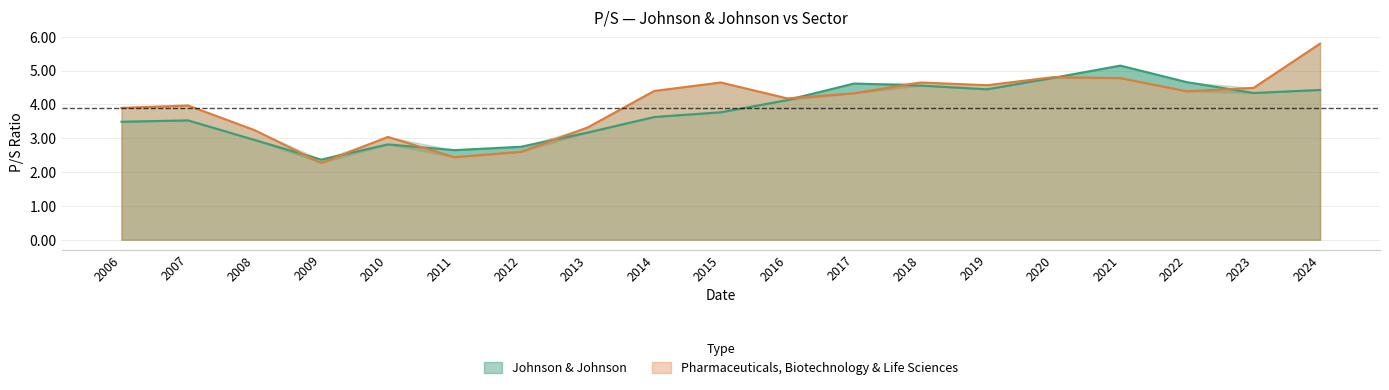

True or false: Pharmaceuticals, Biotechnology & Life Sciences has more than 1 points higher than both neighbors.

True